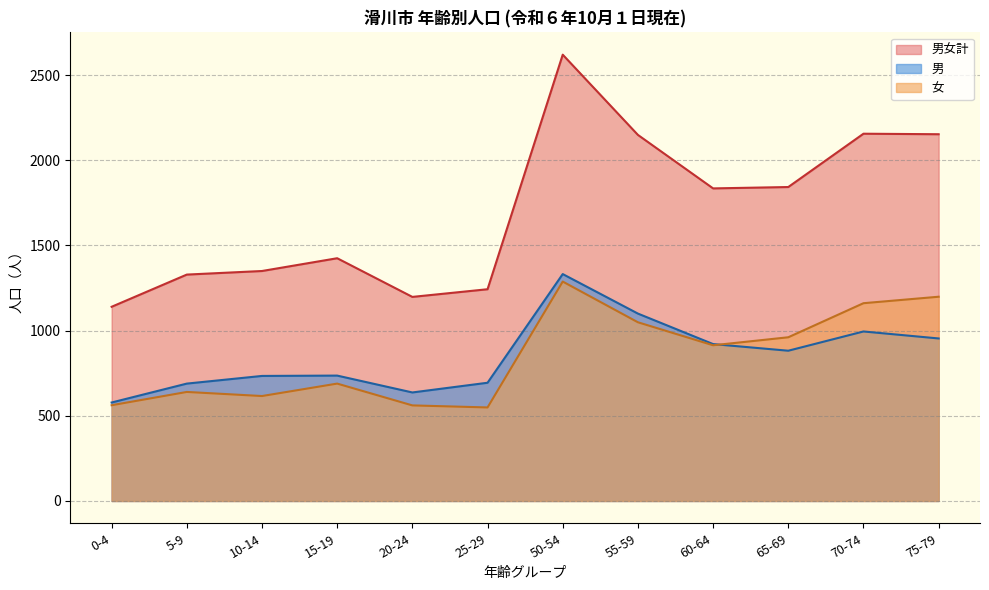

How many times do 男 and 女 cross each other?

1